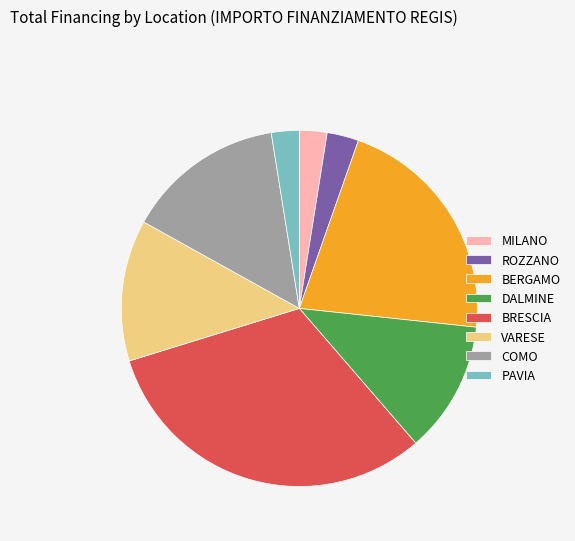

Between VARESE and BERGAMO, which is larger?

BERGAMO